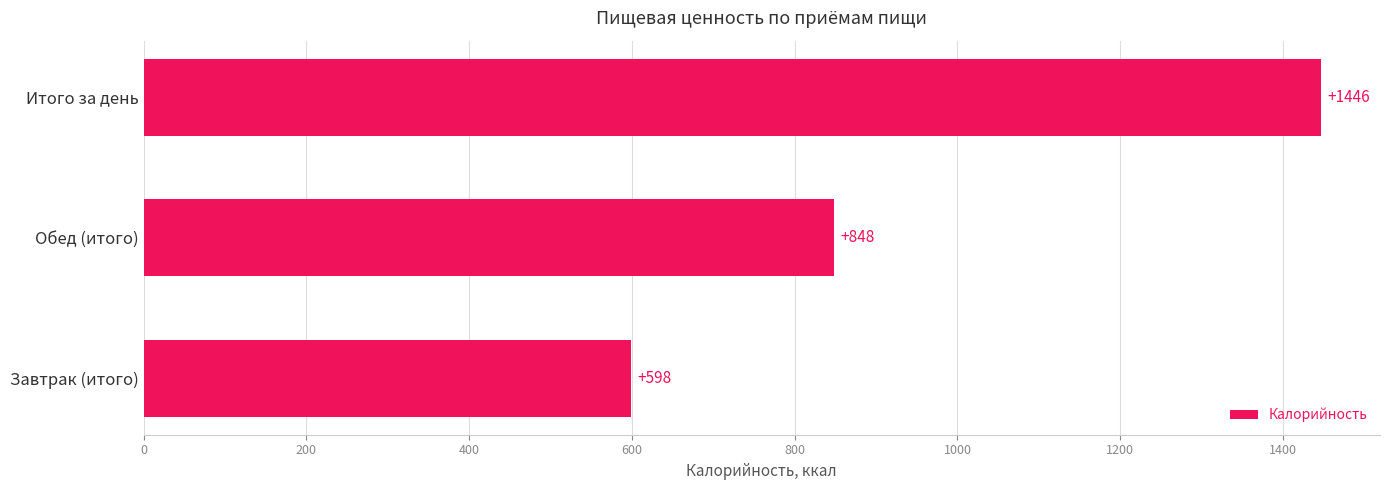

Count the number of data series in this chart.

1